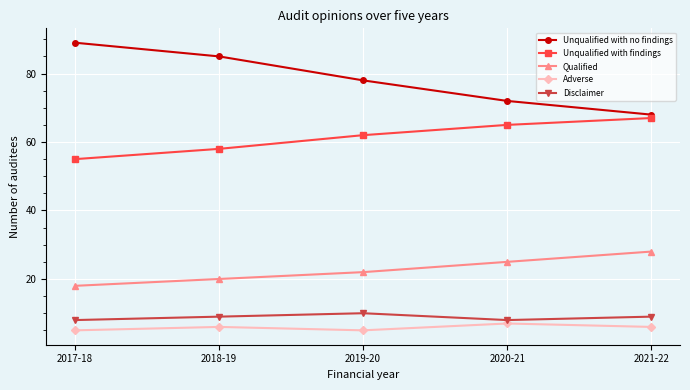

Which series has the widest spread of values?

Unqualified with no findings